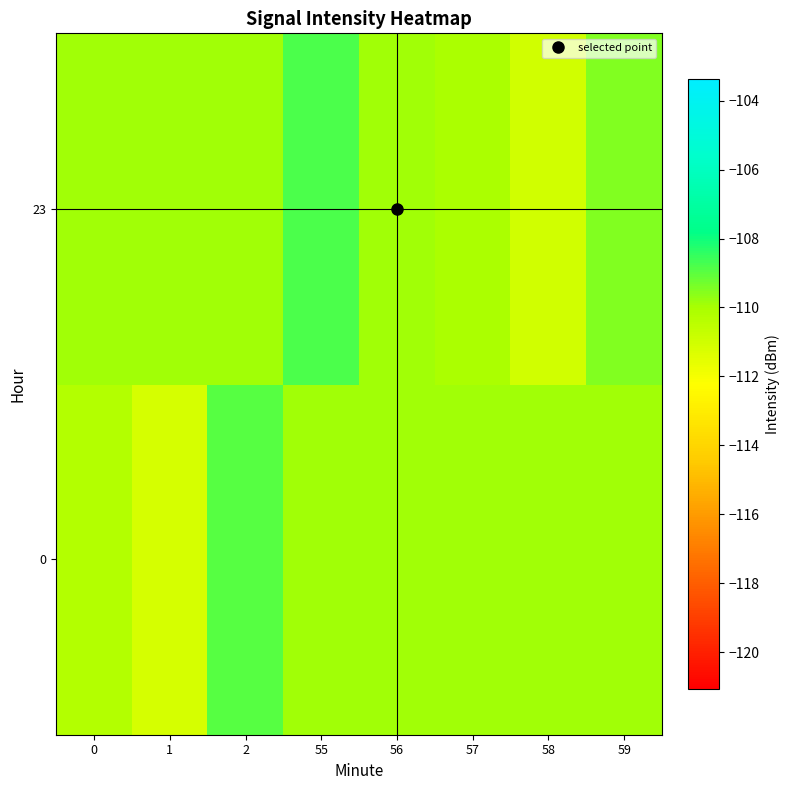

Between 0 and 59, which is larger?

59